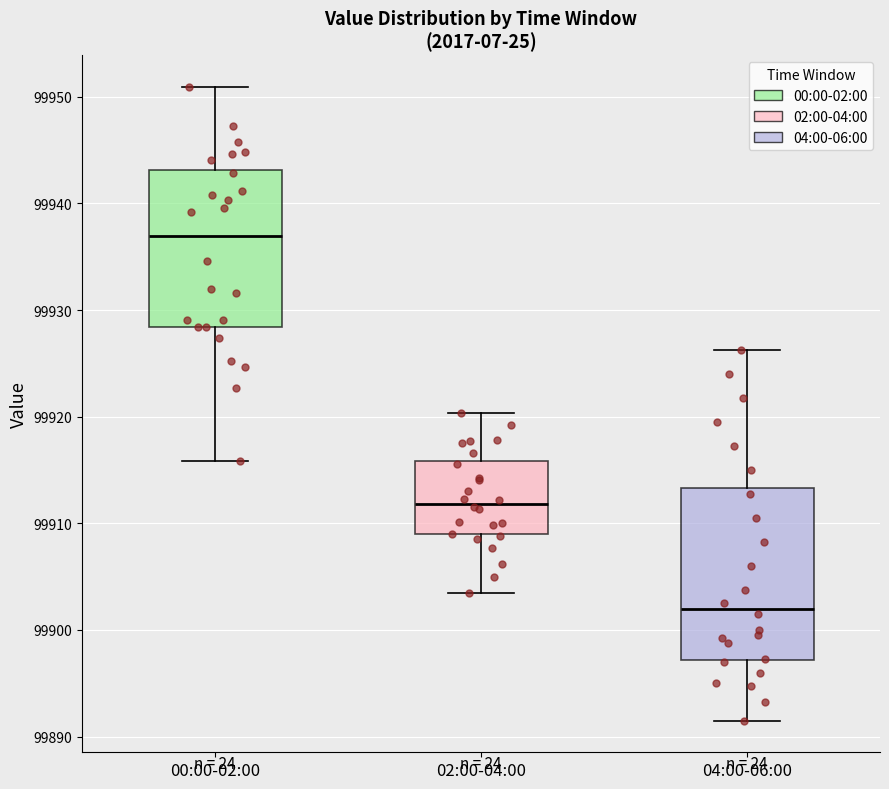

Reading left to right, read every box against the y-axis: the position of its median line, the range the box covers, and the ends of its whiskers. The values are not printed on the chart, so give them approximately, as read against the axis.

00:00-02:00: median 99937, box 99928 to 99943, whiskers 99916 to 99951
02:00-04:00: median 99912, box 99909 to 99916, whiskers 99904 to 99920
04:00-06:00: median 99902, box 99897 to 99913, whiskers 99892 to 99926